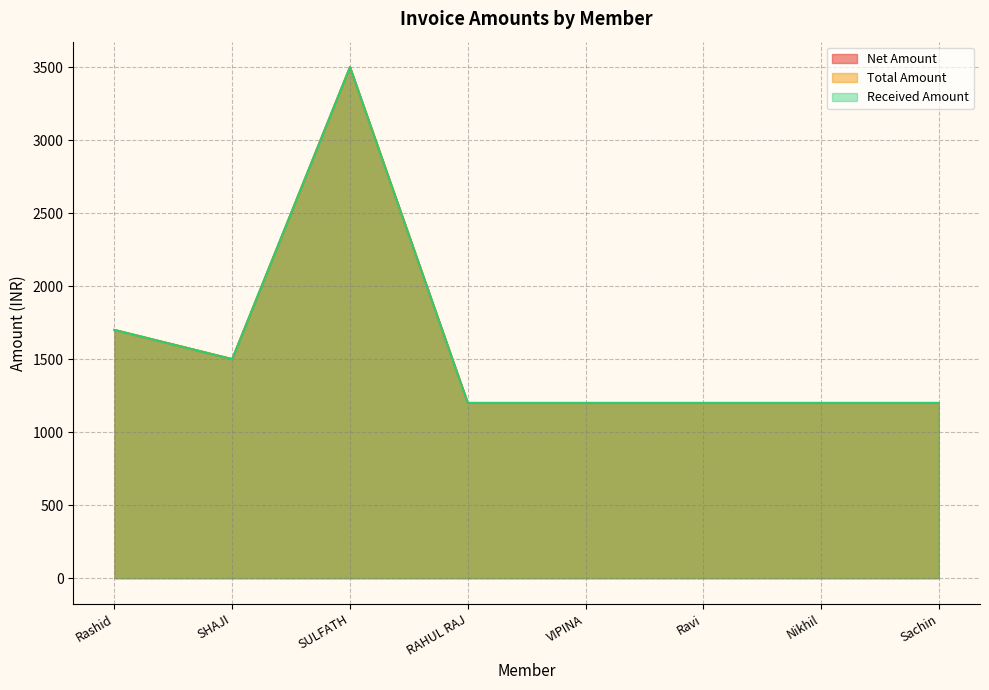

Reading left to right, transcribe all the data shown in this chart.

Net Amount: Rashid=1700	SHAJI=1500	SULFATH=3500	RAHUL RAJ=1200	VIPINA=1200	Ravi=1200	Nikhil=1200	Sachin=1200
Total Amount: Rashid=1700	SHAJI=1500	SULFATH=3500	RAHUL RAJ=1200	VIPINA=1200	Ravi=1200	Nikhil=1200	Sachin=1200
Received Amount: Rashid=1700	SHAJI=1500	SULFATH=3500	RAHUL RAJ=1200	VIPINA=1200	Ravi=1200	Nikhil=1200	Sachin=1200